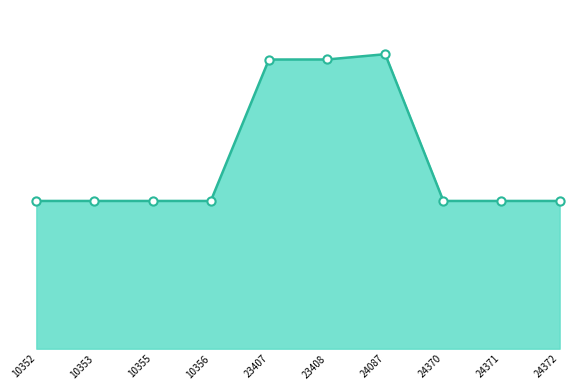

Does the chart have visible grid lines?

No